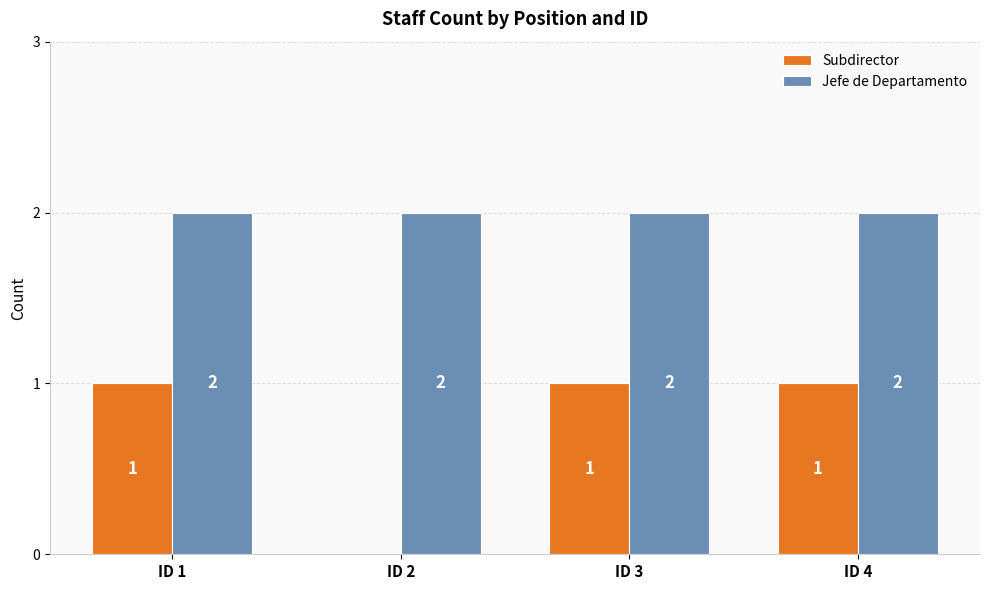

Are the bars horizontal?

No